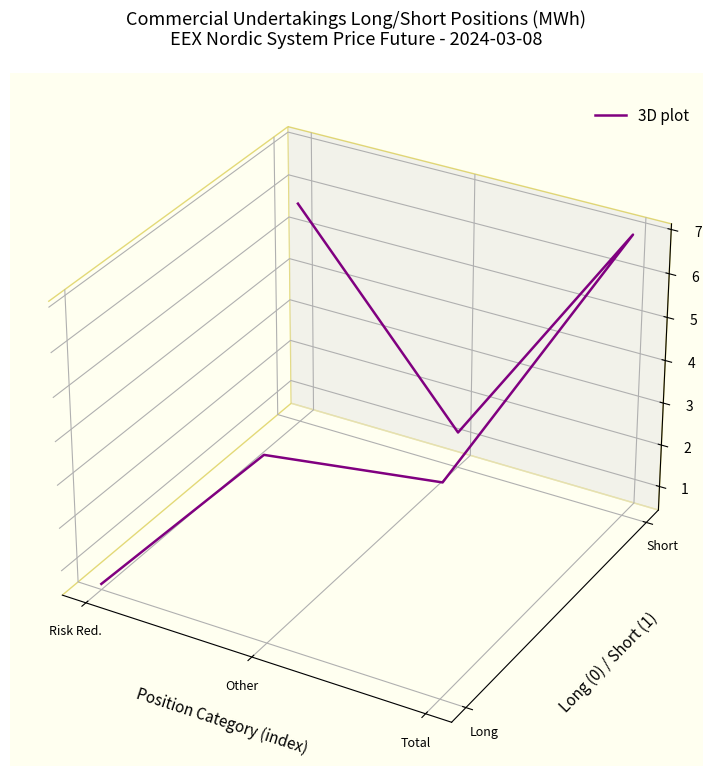

What is the value of the 6th point from the left?

0.1